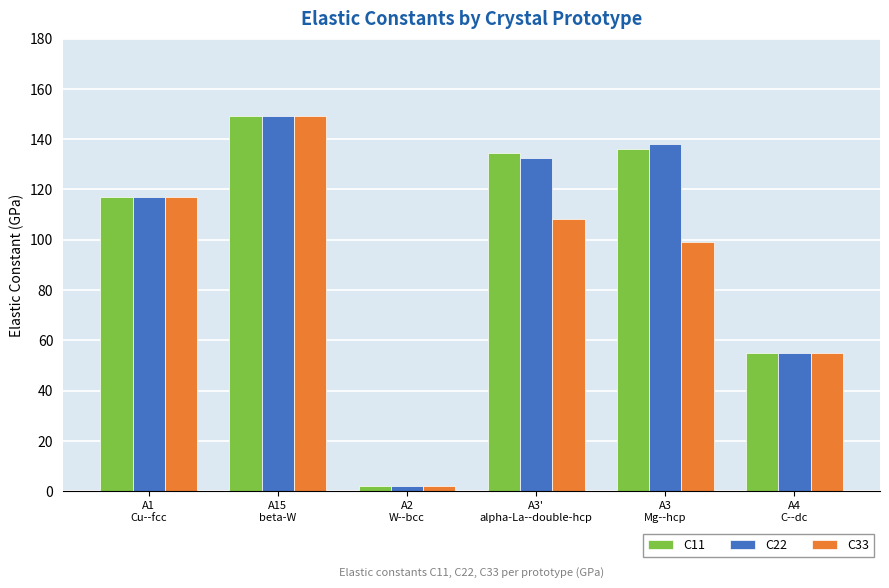

What is the difference between the C11 values at A15
beta-W and A4
C--dc?

94.2